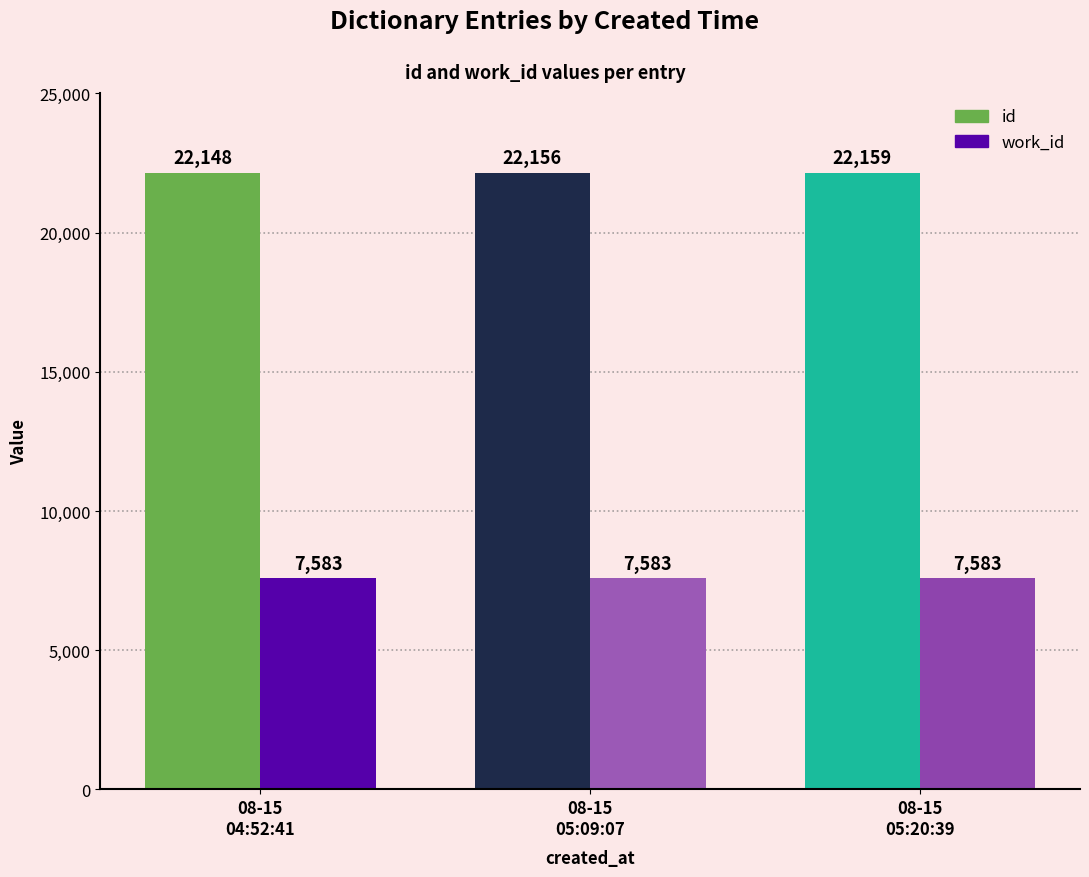

How many id values are between 22148 and 22159?

3